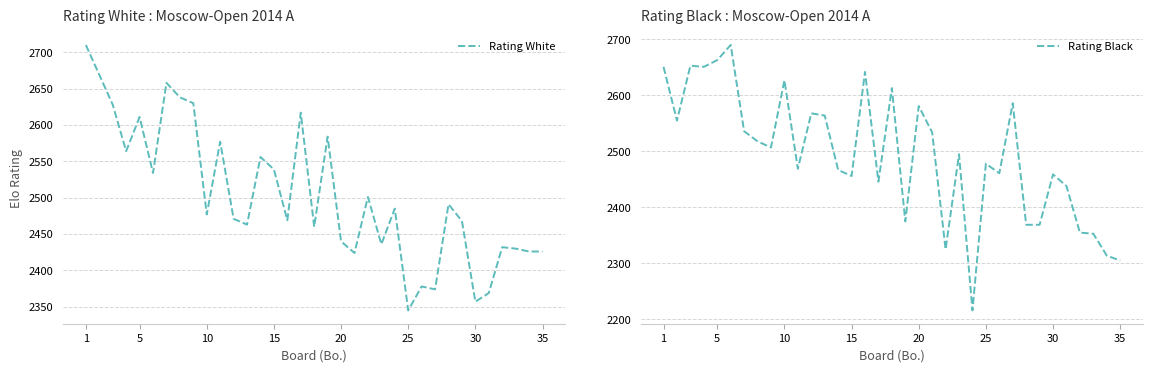

How many lines are shown in the chart?

2